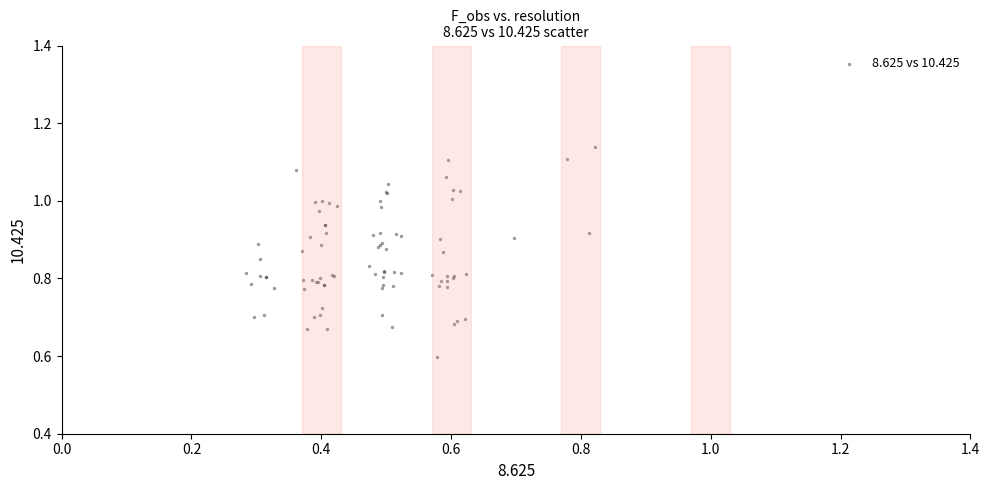

What Y value in the scatter plot is closest to 0?

0.6